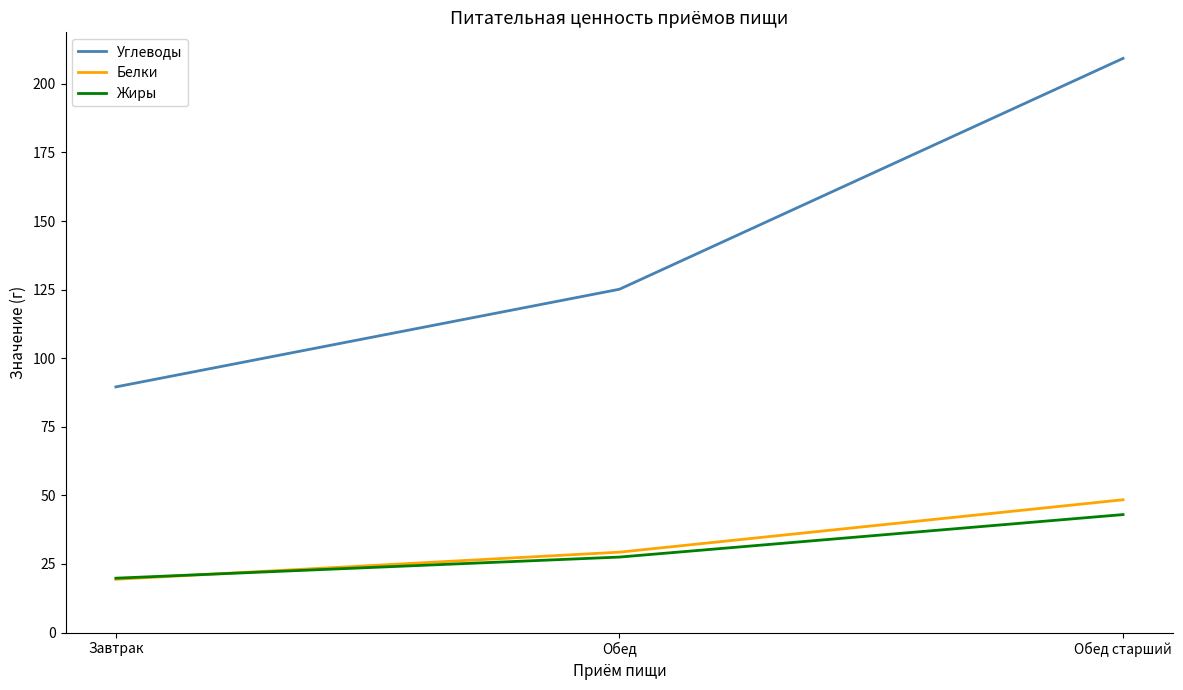

Is it true that Жиры equals 61.5 at Обед старший?

False